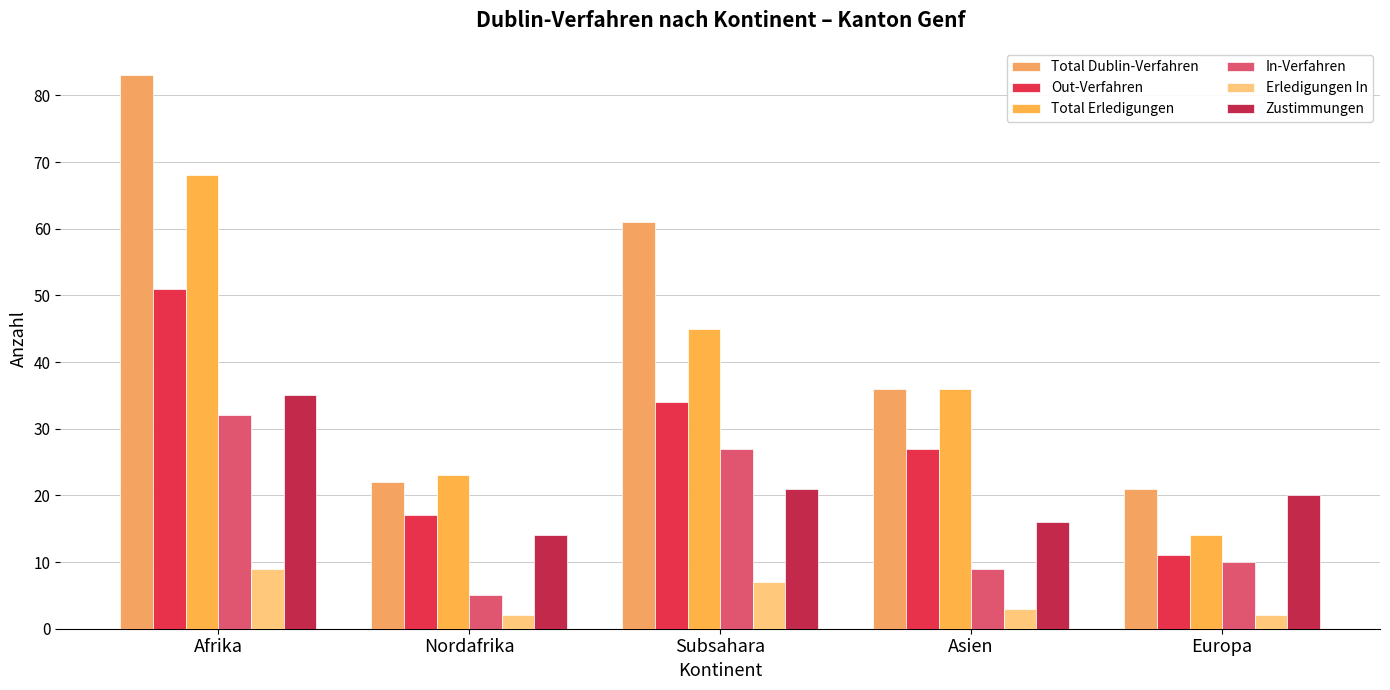

True or false: Out-Verfahren has a value of 34 at Subsahara.

True